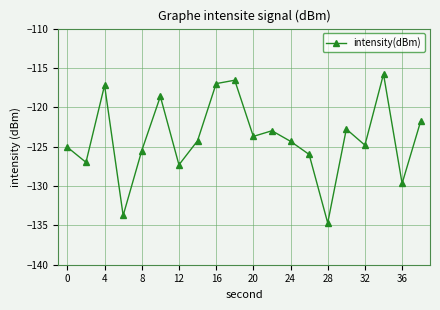

How many interior local valleys (lower than both neighbors) does the data have?

7